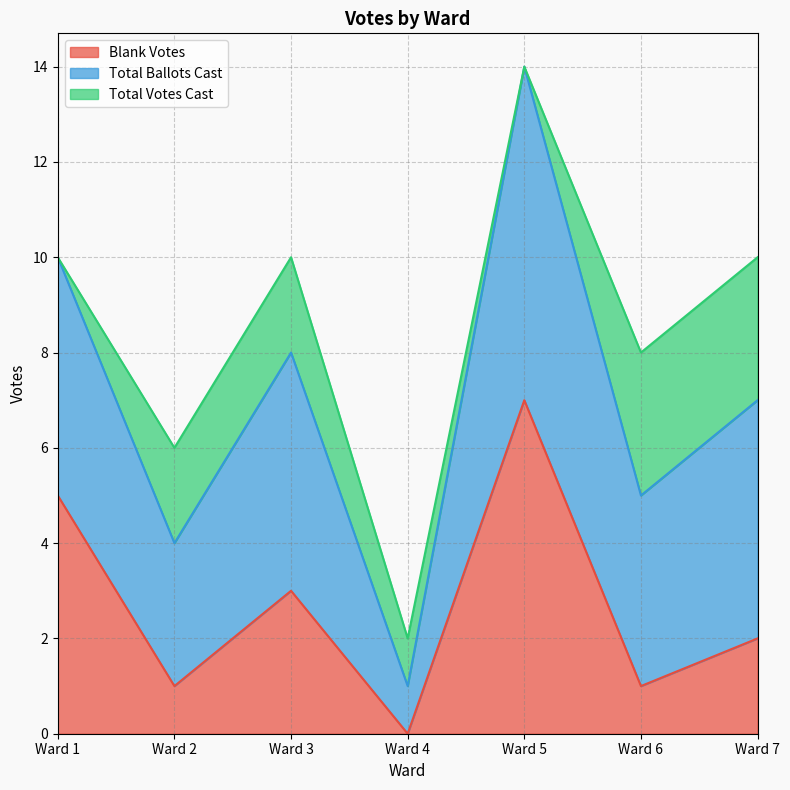

What is the highest value of the Blank Votes series?

7